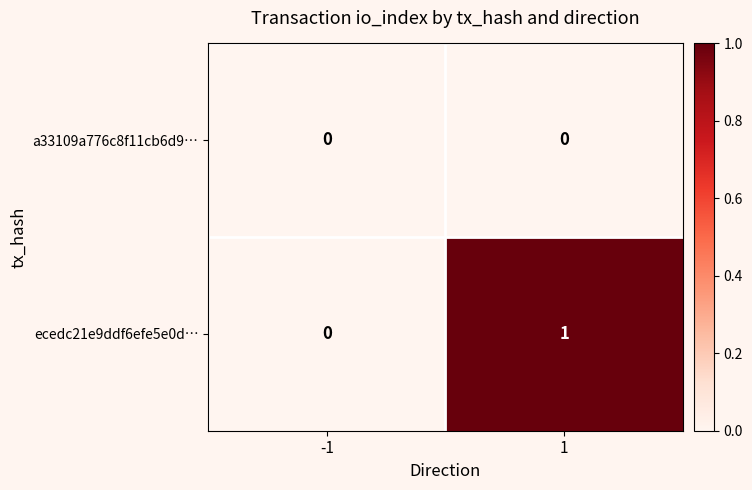

Reading right to left, transcribe all the data shown in this chart.

a33109a776c8f11cb6d9…: 0	0
ecedc21e9ddf6efe5e0d…: 1	0